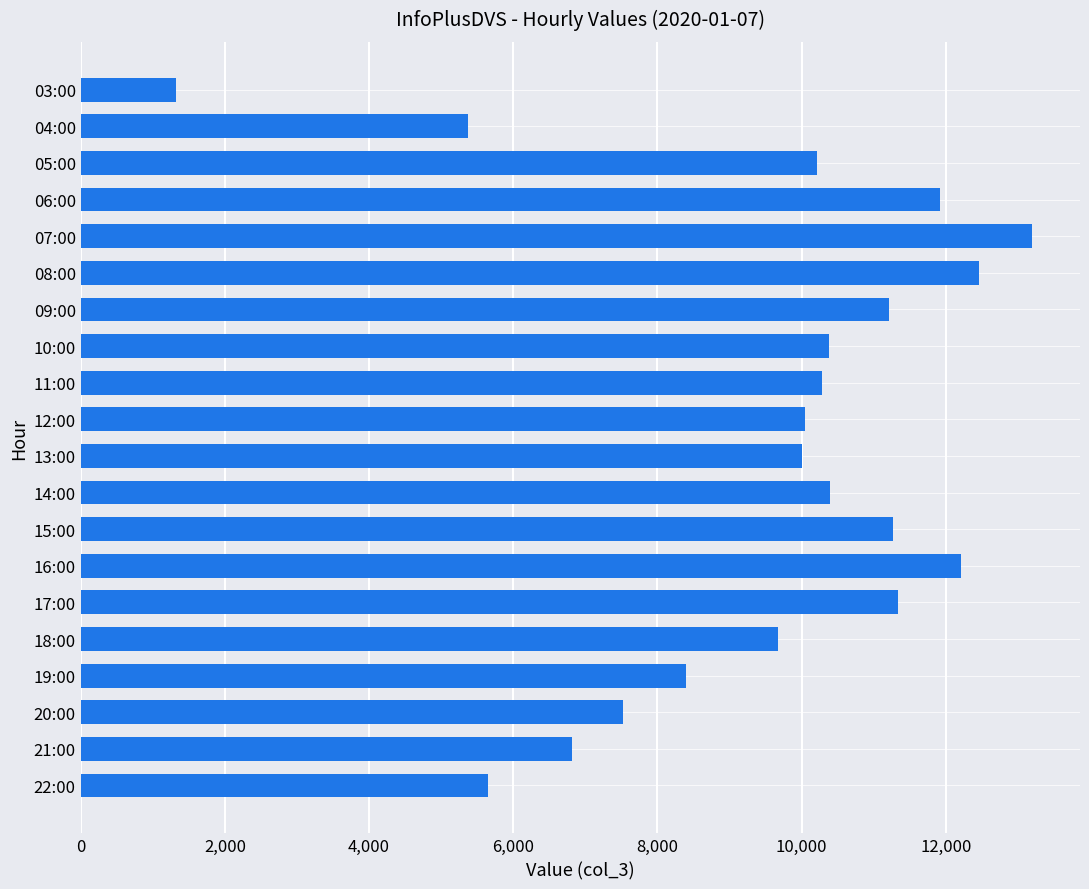

What is the average value?

9485